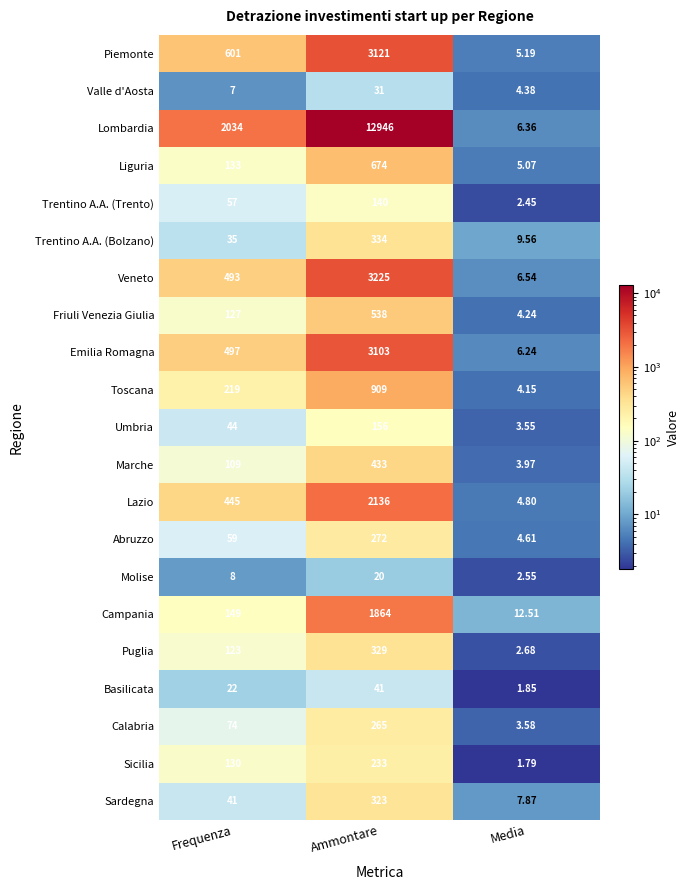

Which series changed the most between Frequenza and Media?

Lombardia